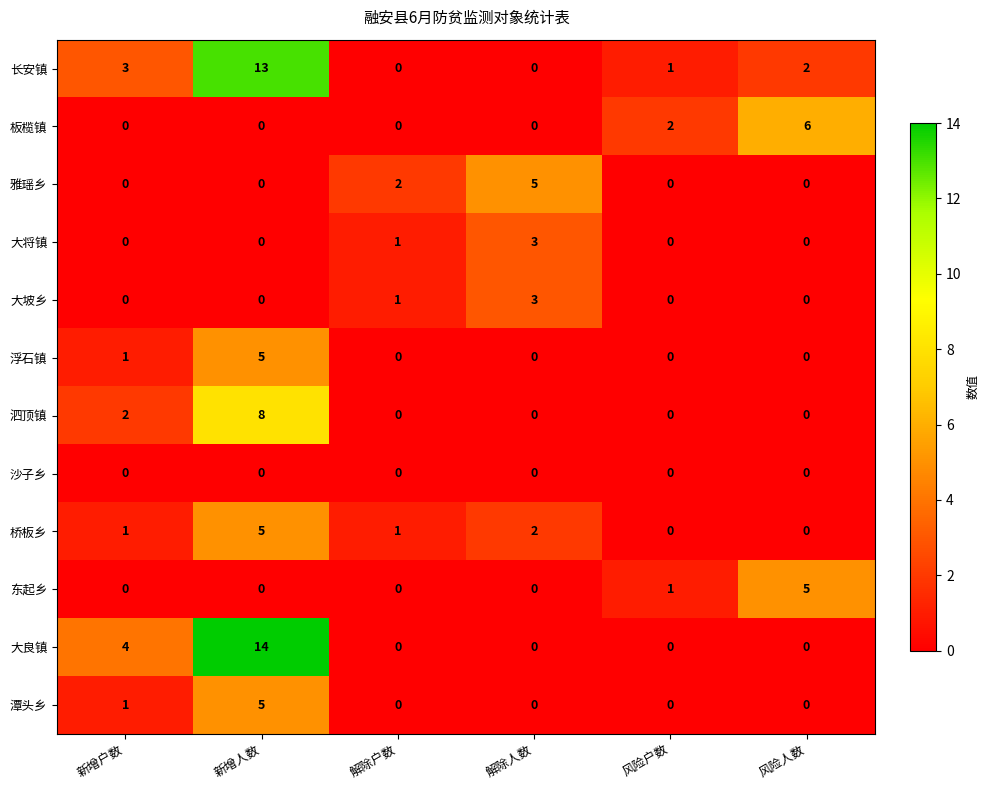

The value of 大将镇 at 新增人数 is 0. True or false?

True